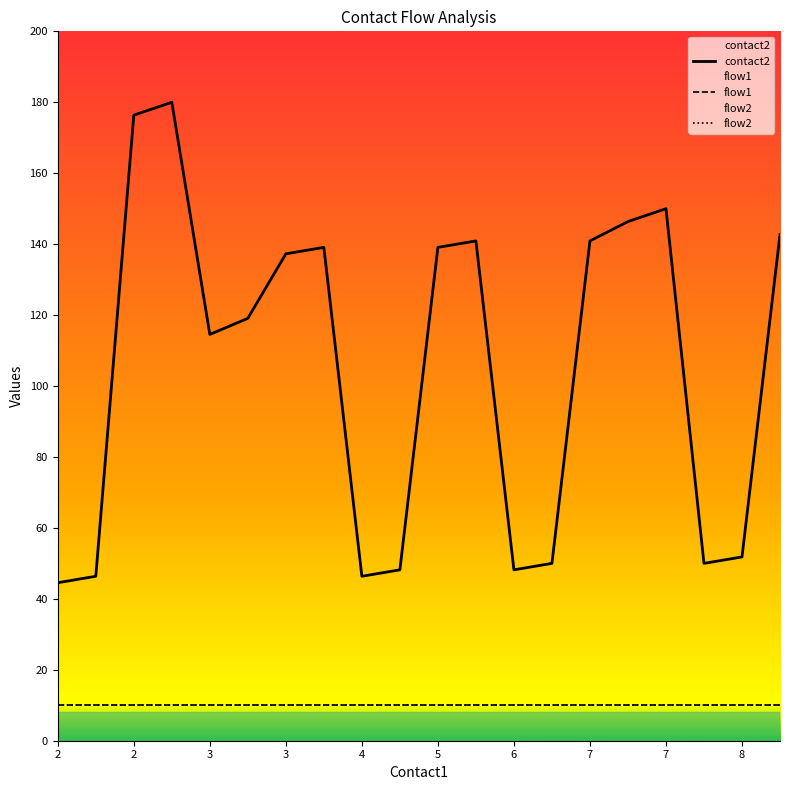

Does the chart have visible grid lines?

No